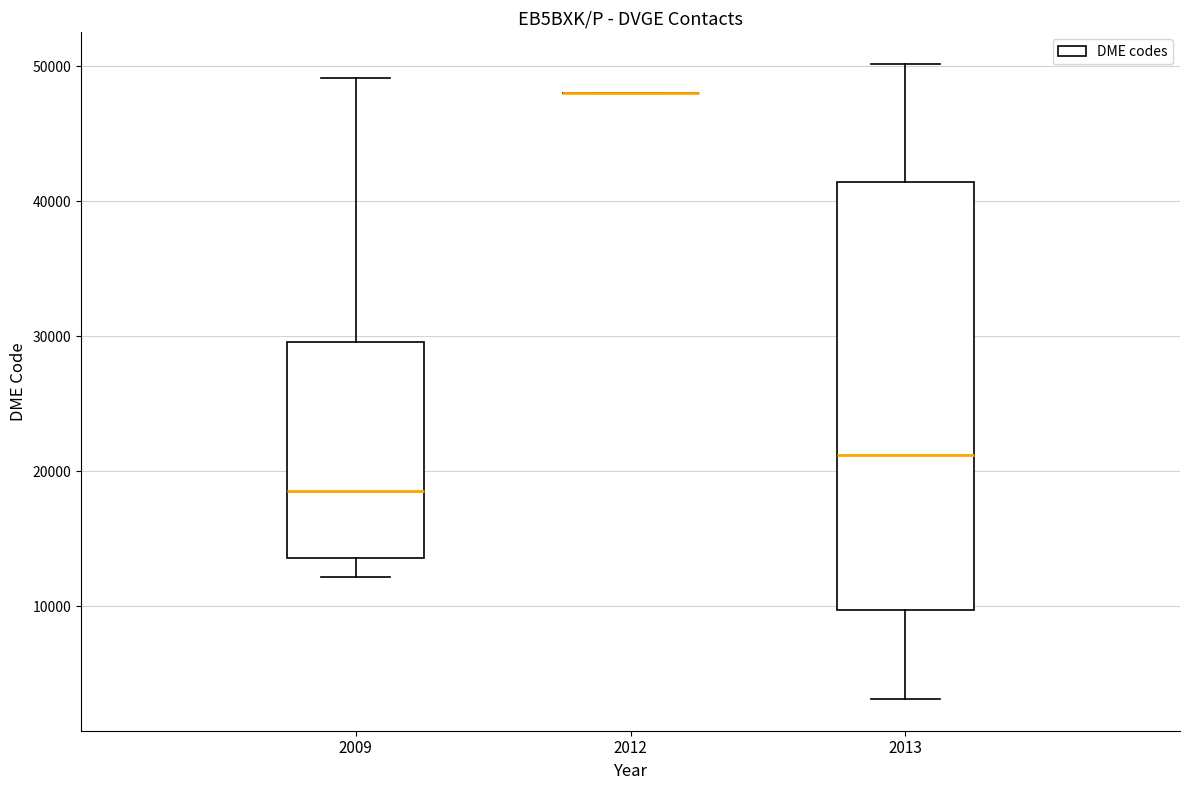

Where is the upper edge of the box at x = 2013 on the y-axis? The values are not printed on the chart, so give them approximately, as read against the axis.

41000